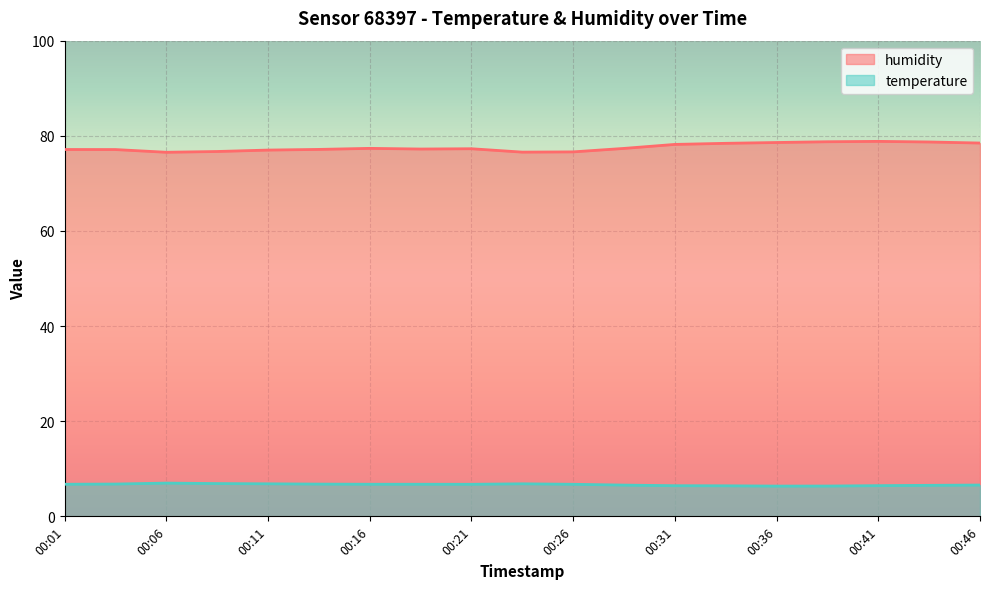

Which category has the highest value in the temperature series?

00:06